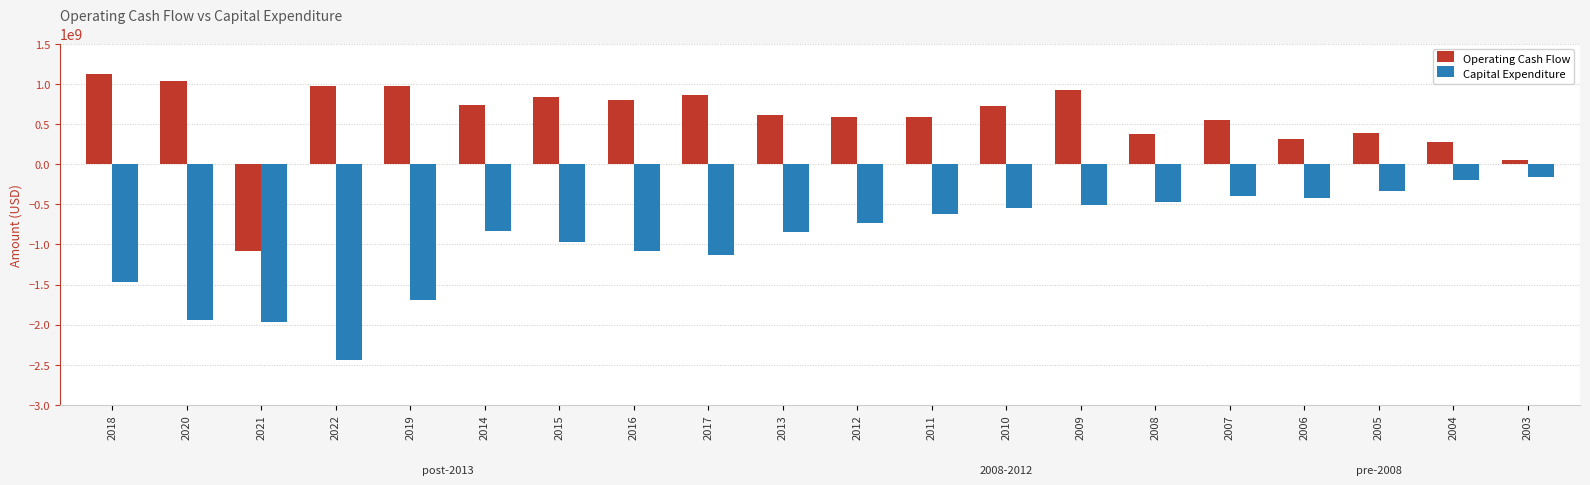

What is the greatest value displayed?

1124662000